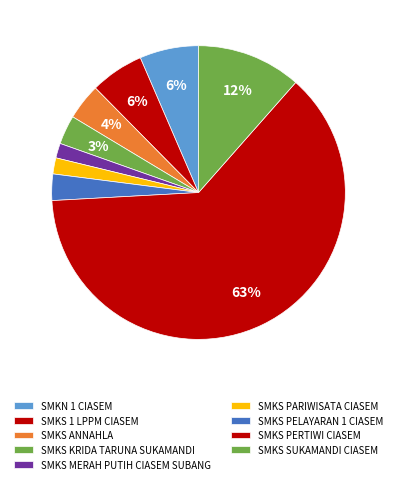

To the nearest percent, what is the average slice percentage?

11%